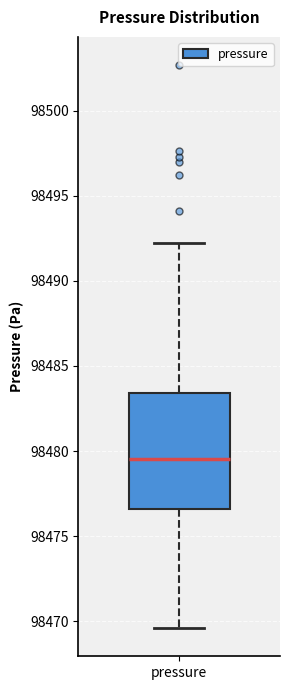

Transcribe this box plot: give where the median line is, the range the box spans, and where the two whiskers end, as read against the y-axis. The values are not printed on the chart, so give them approximately, as read against the axis.

median 98479.5, box 98476.5 to 98483.5, whiskers 98469.5 to 98492.0